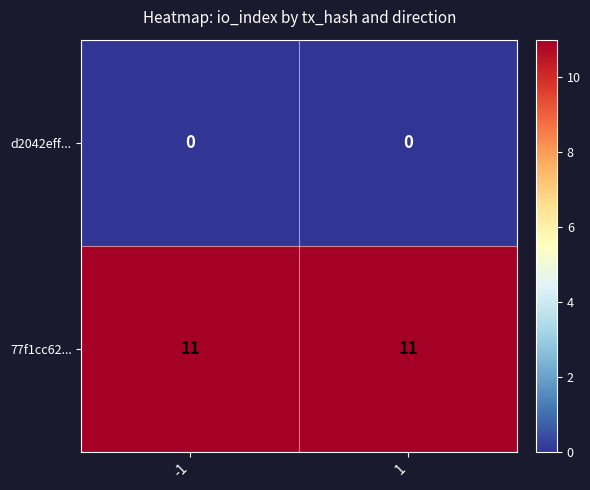

At 1, list the series in order from largest to smallest.

77f1cc62..., d2042eff...